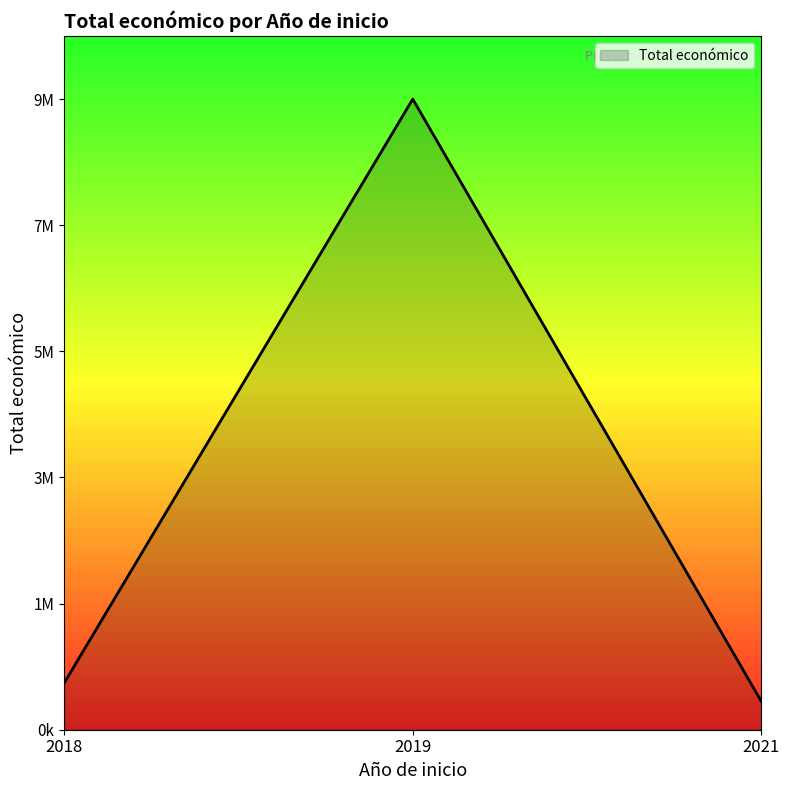

Is this an area chart (filled region under the line)?

Yes